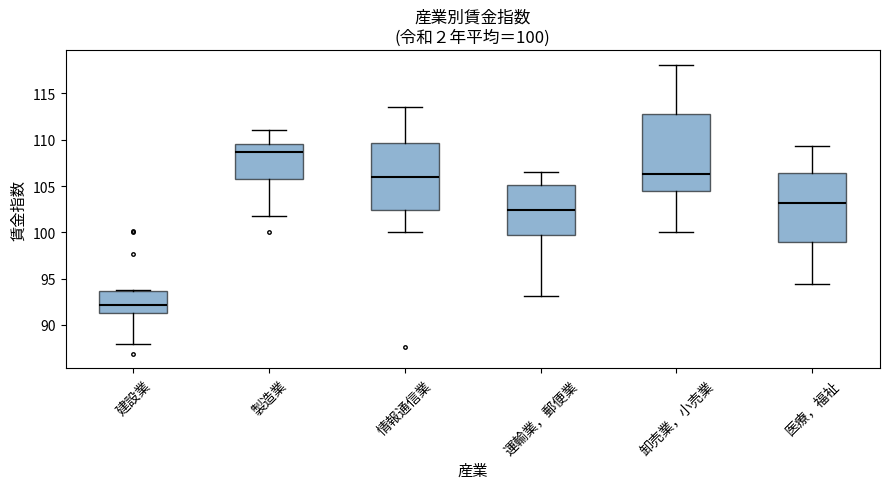

Which box is the tallest, from its lower edge to its upper edge?

卸売業，小売業